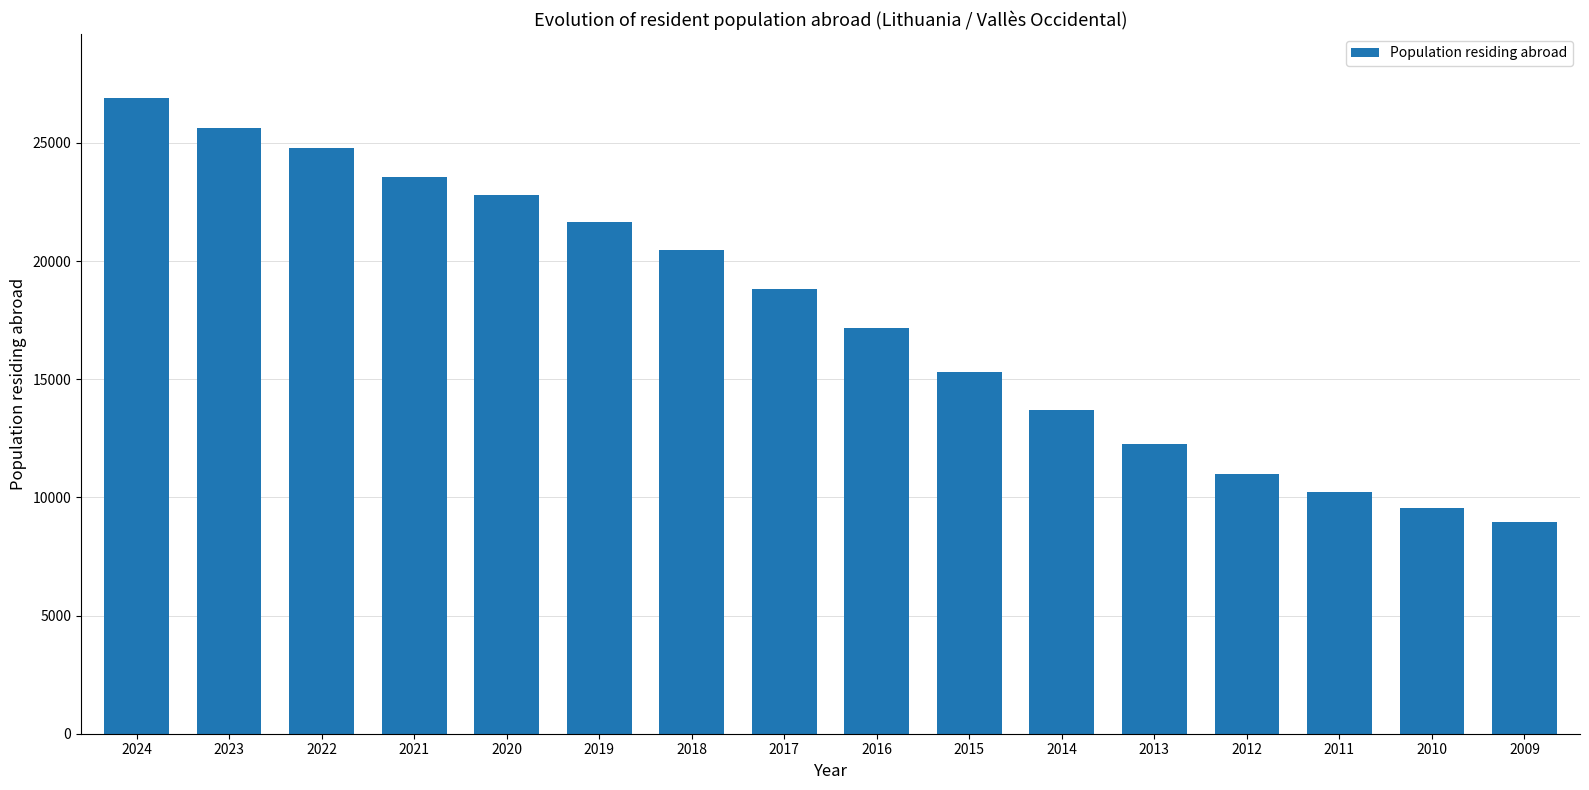

Rank the categories by value from lowest to highest.

2009, 2010, 2011, 2012, 2013, 2014, 2015, 2016, 2017, 2018, 2019, 2020, 2021, 2022, 2023, 2024